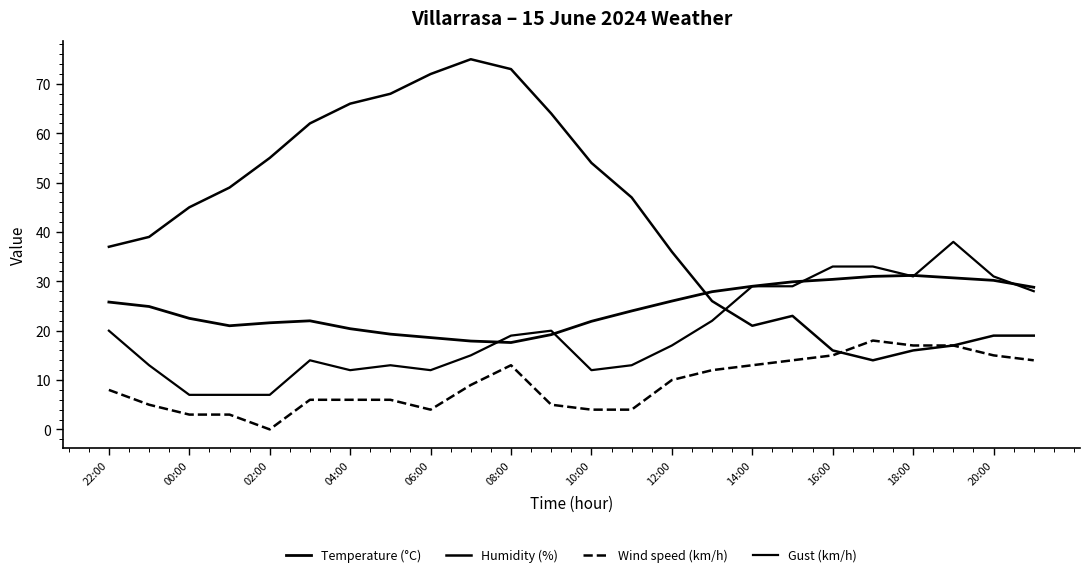

How many distinct data groups are displayed?

4